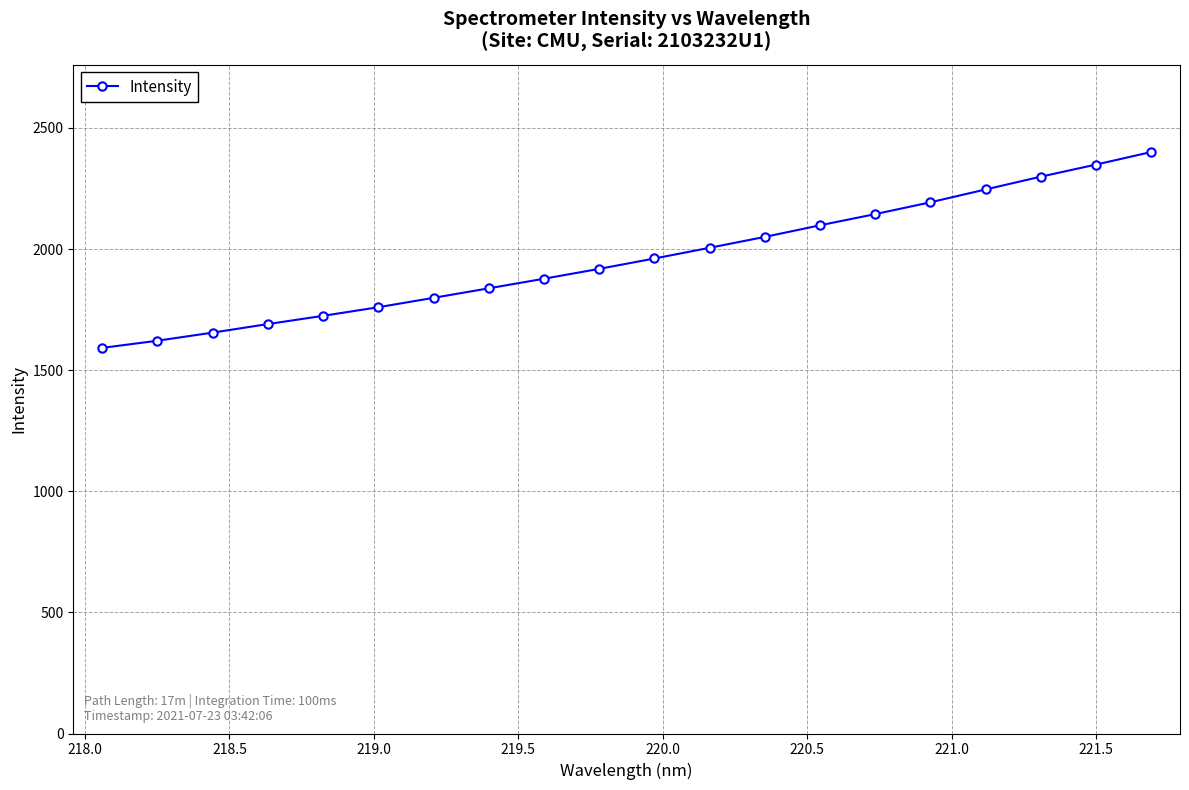

What is the greatest value displayed?

2400.6